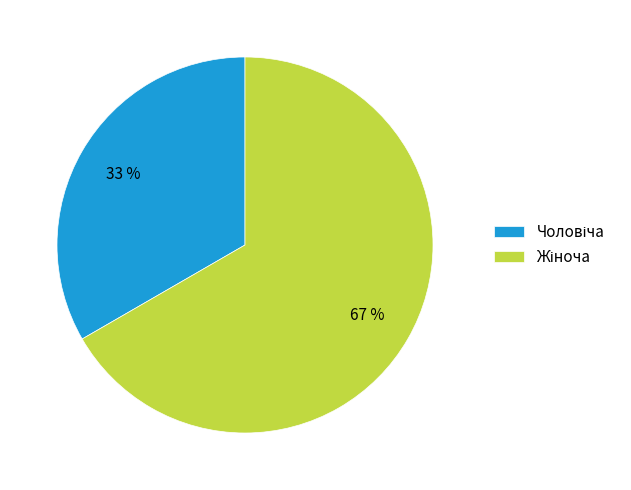

To the nearest percent, what is the average slice percentage?

50%